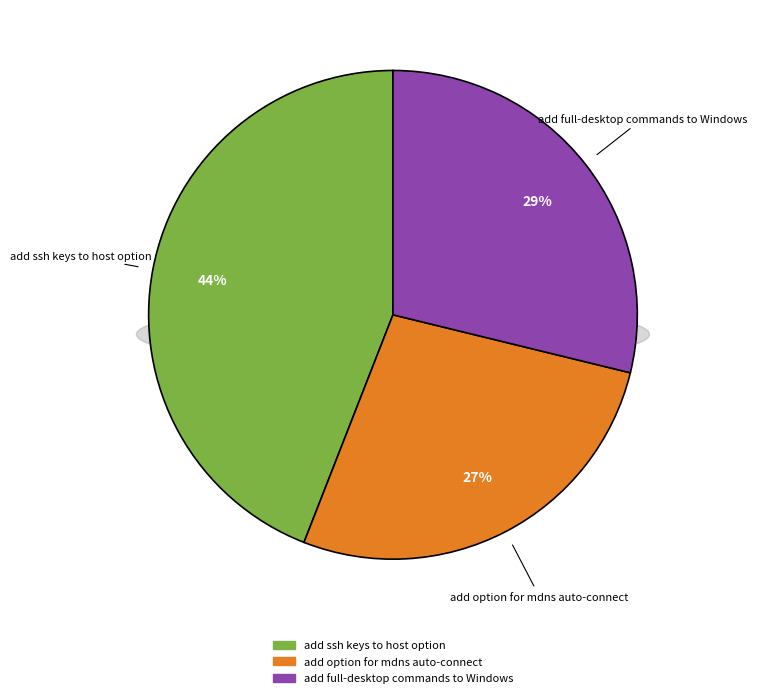

The add full-desktop commands to Windows slice represents 29% of the pie. True or false?

True